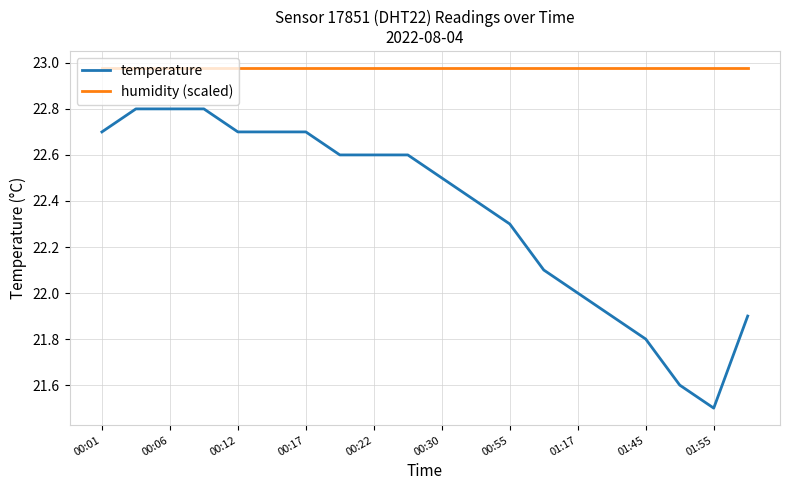

True or false: temperature and humidity (scaled) intersect in this chart.

False